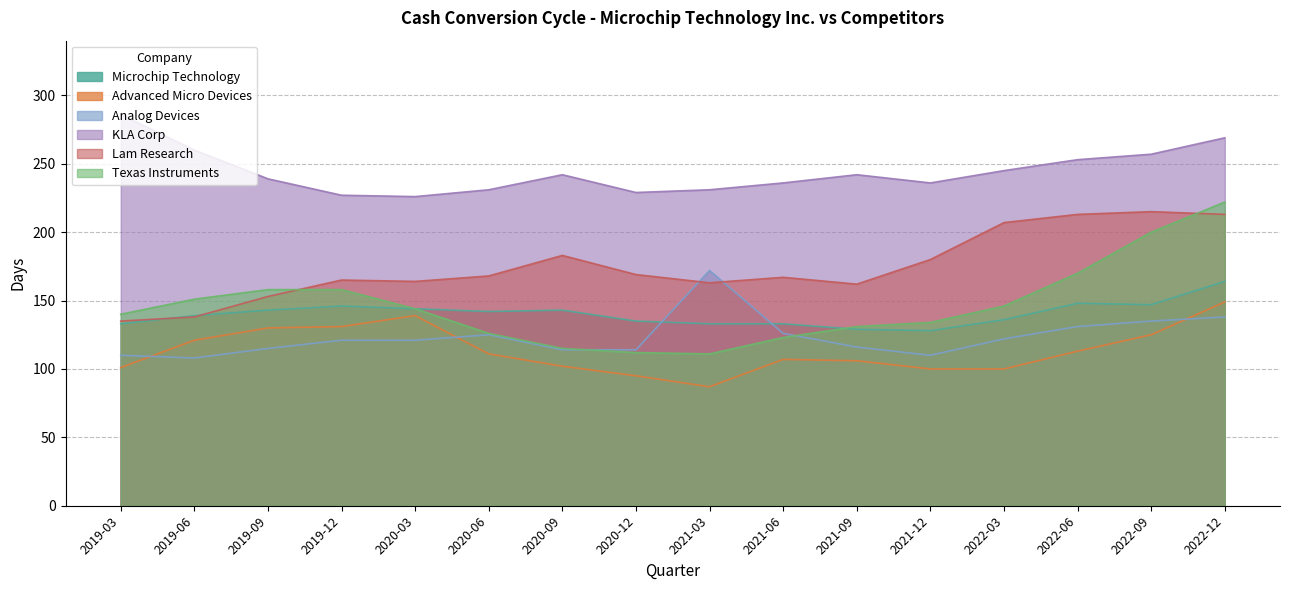

At which category does the chart reach its minimum across all series?

2021-03